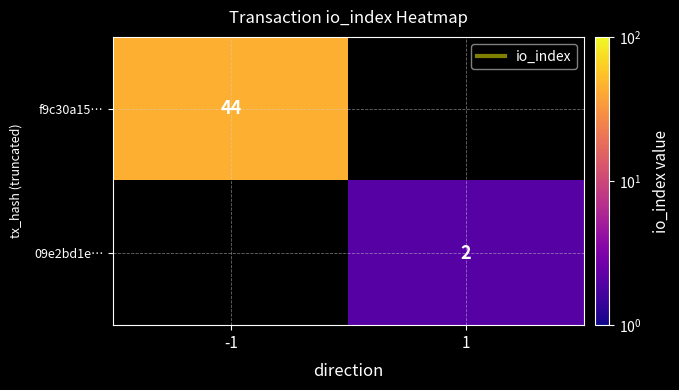

True or false: f9c30a15… has a value of 73 at -1.

False